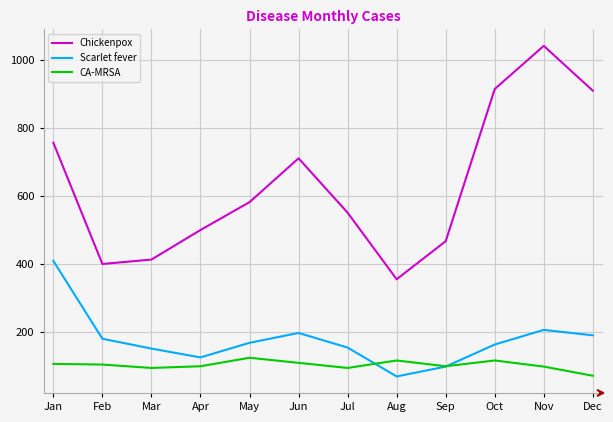

What is the average value of the Scarlet fever series?

175